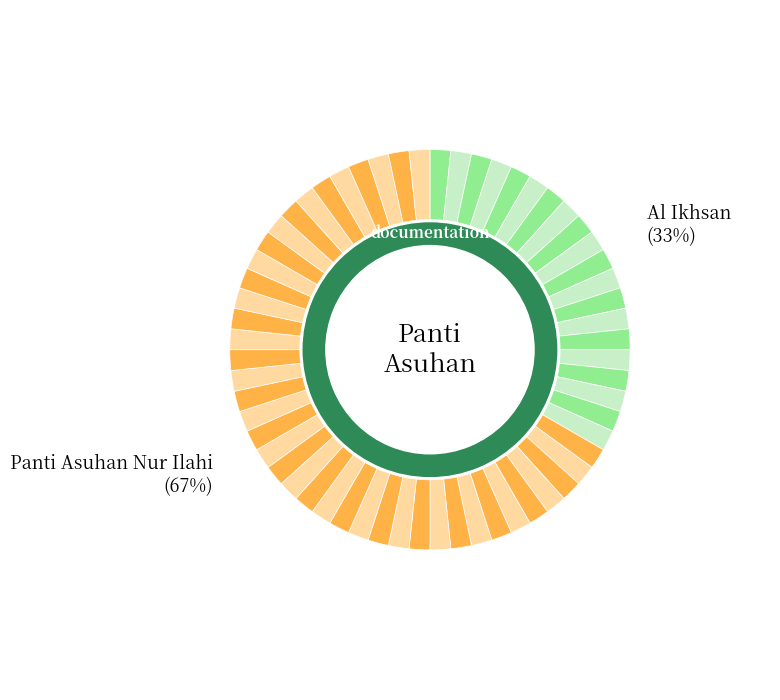

What percentage is the Panti Asuhan Nur Ilahi slice, to the nearest percent?

67%